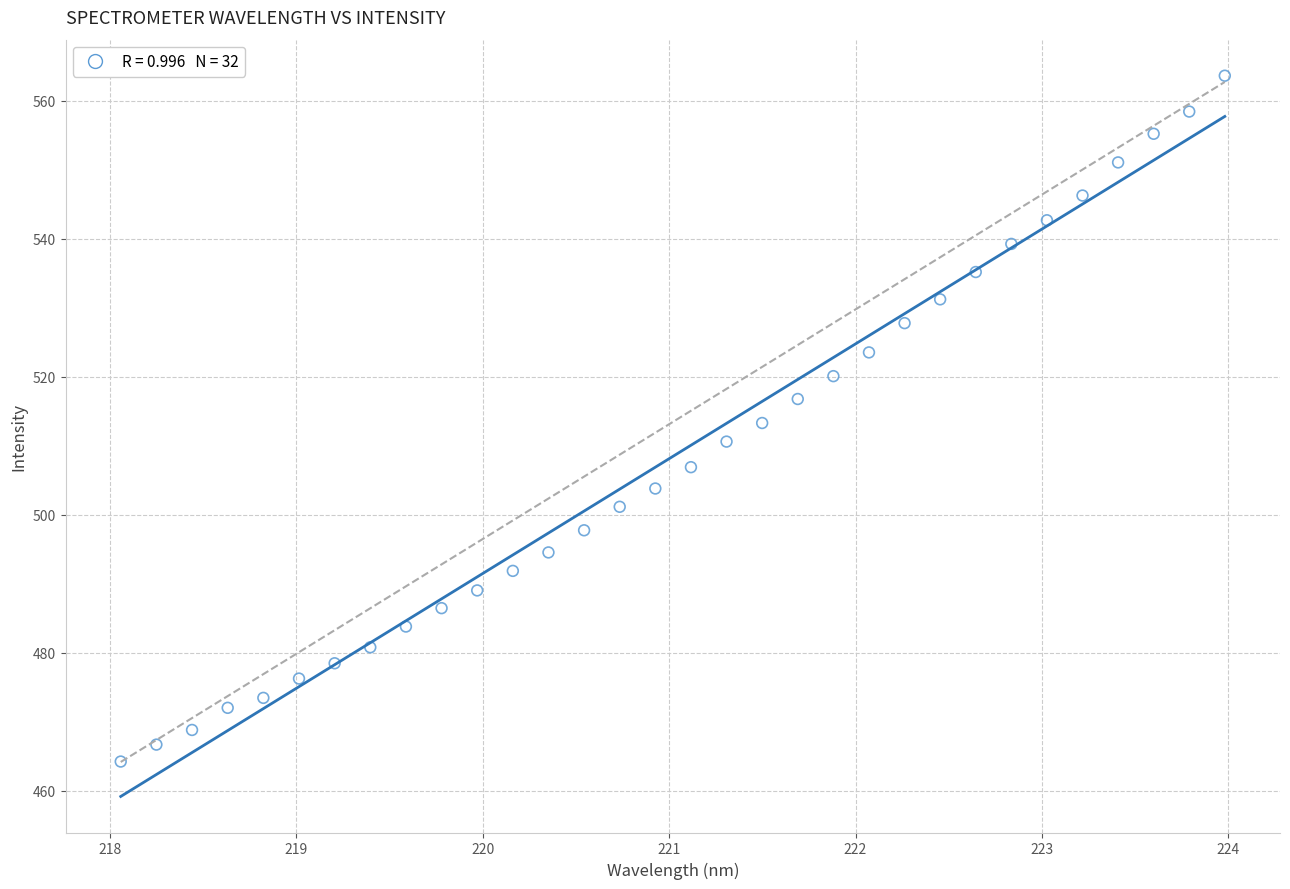

What is the range of X values (max minus min)?

5.9